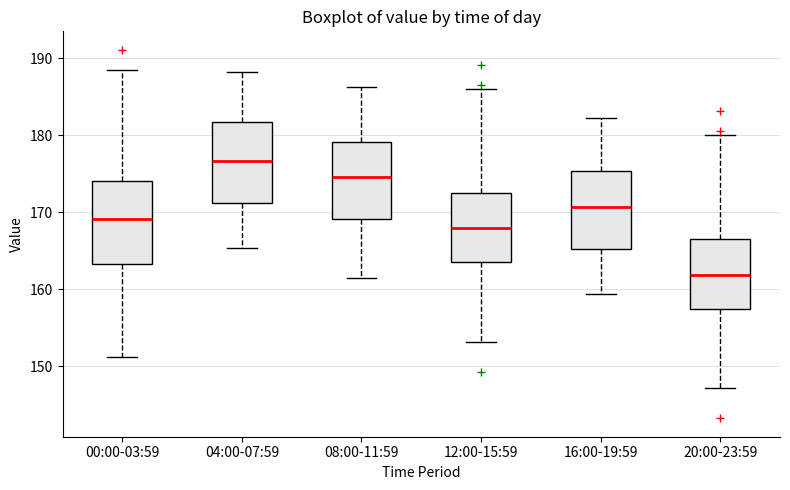

Which box's median line is the lowest?

20:00-23:59